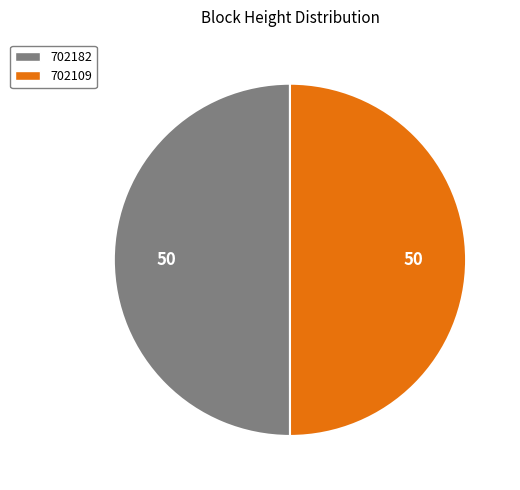

Is the sum of 702182 and 702109 greater than half?

Yes